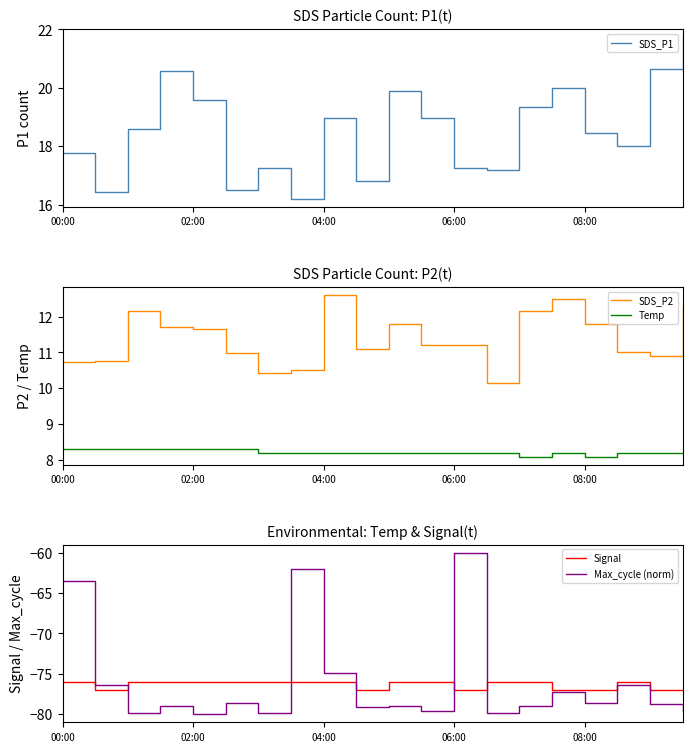

Is it true that Temp equals 8.2 at 7?

True